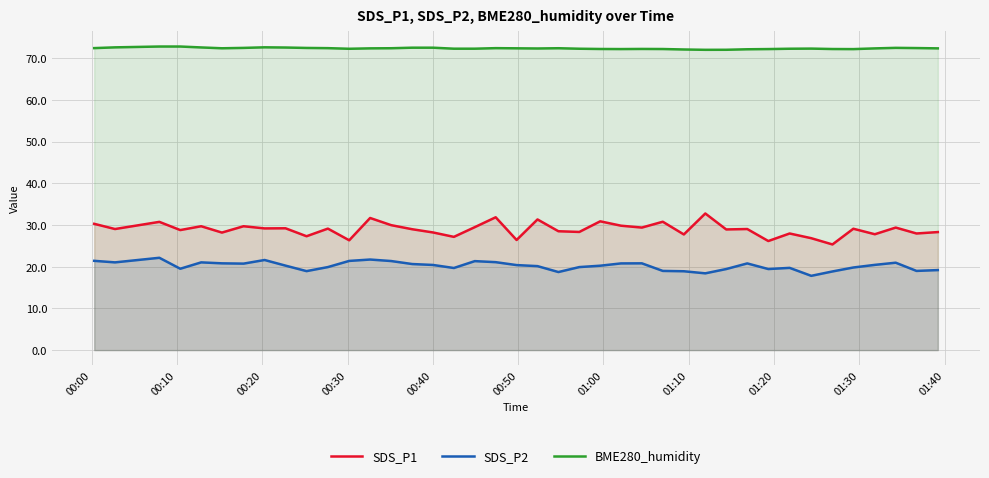

True or false: SDS_P1 and BME280_humidity cross at least once.

False